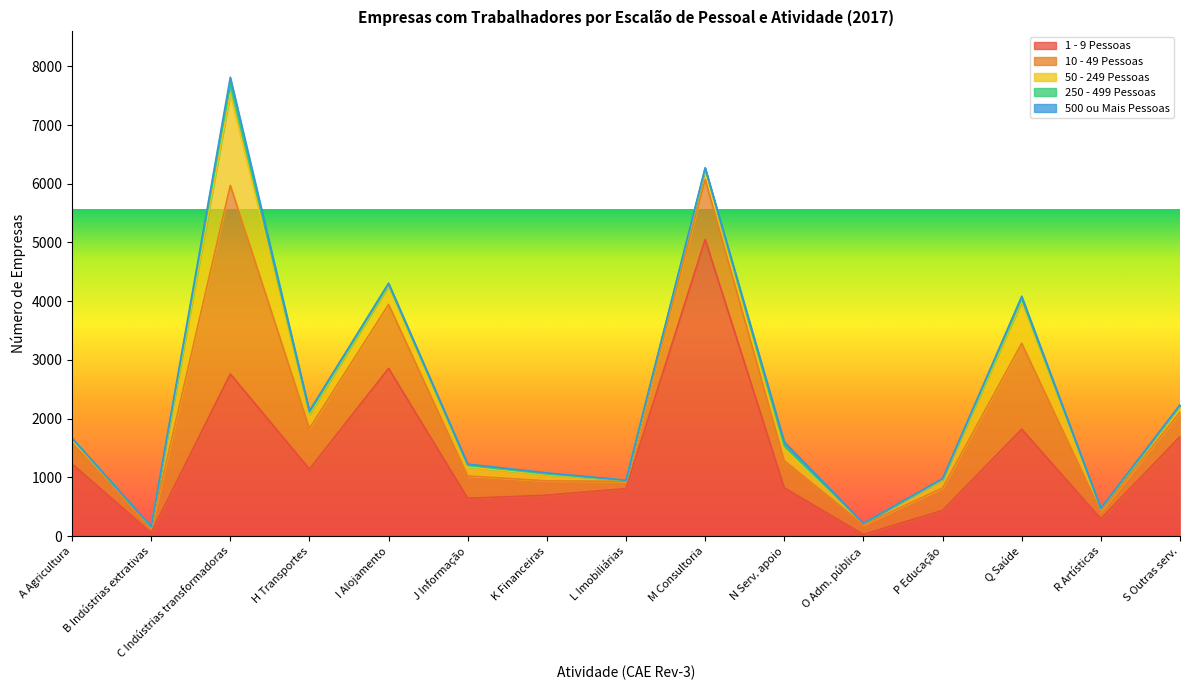

How many data points does each series have?

15